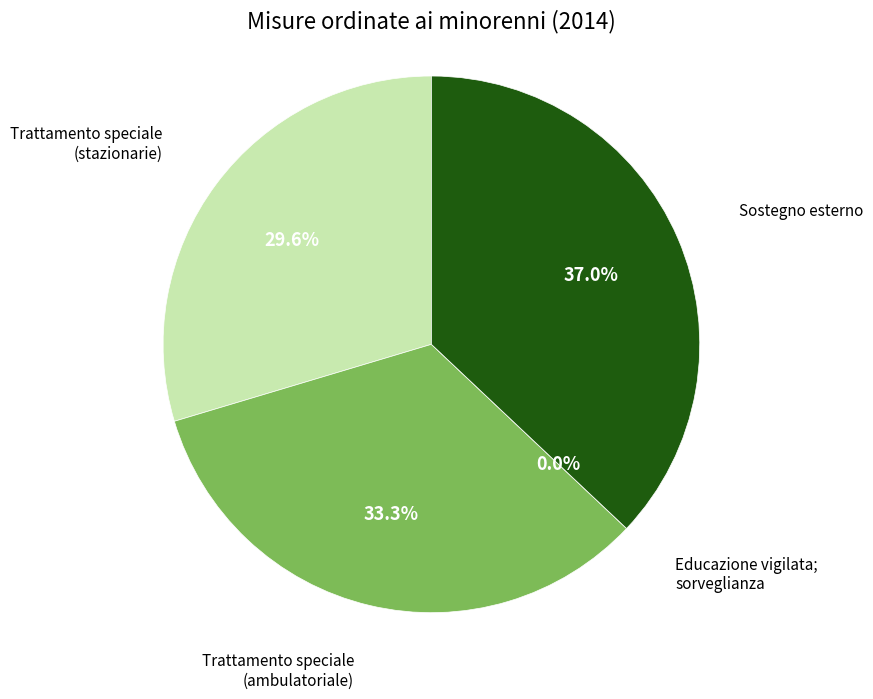

True or false: Educazione vigilata; sorveglianza accounts for 0% of the total.

True